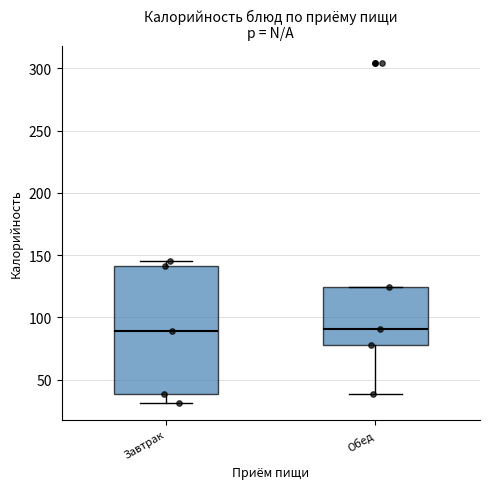

Which box is the tallest, from its lower edge to its upper edge?

Завтрак